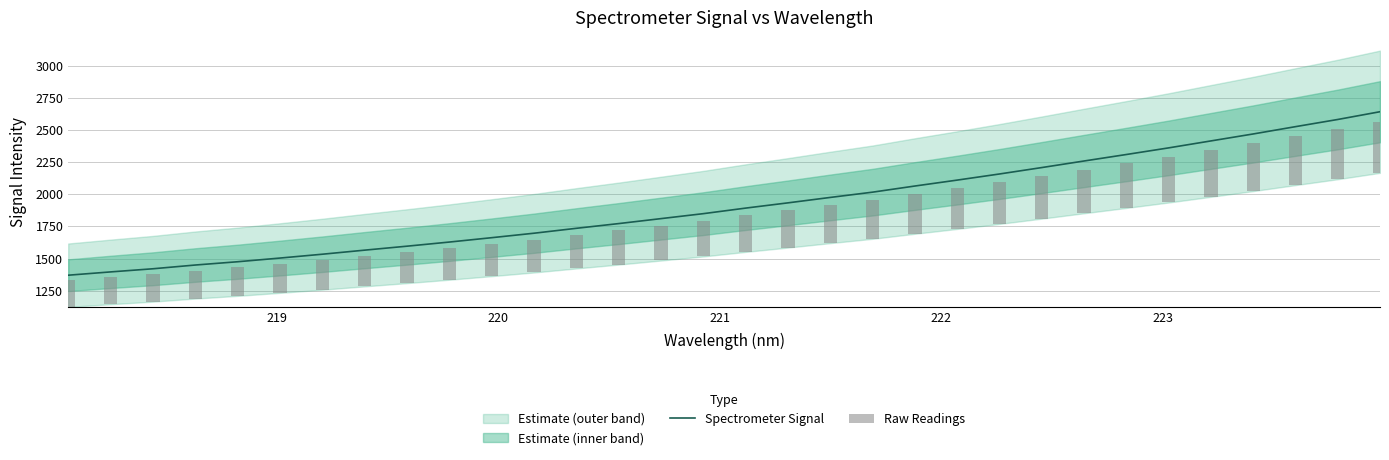

What is the lowest value of the Spectrometer Signal series?

1370.0